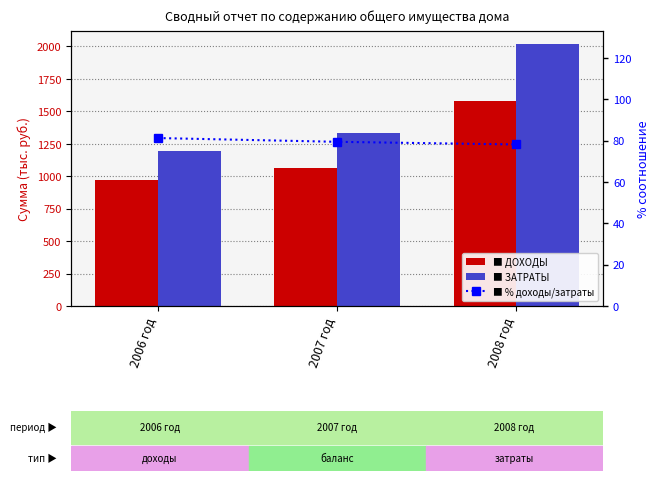

True or false: ДОХОДЫ has a value of 1526.2 at 2007 год.

False